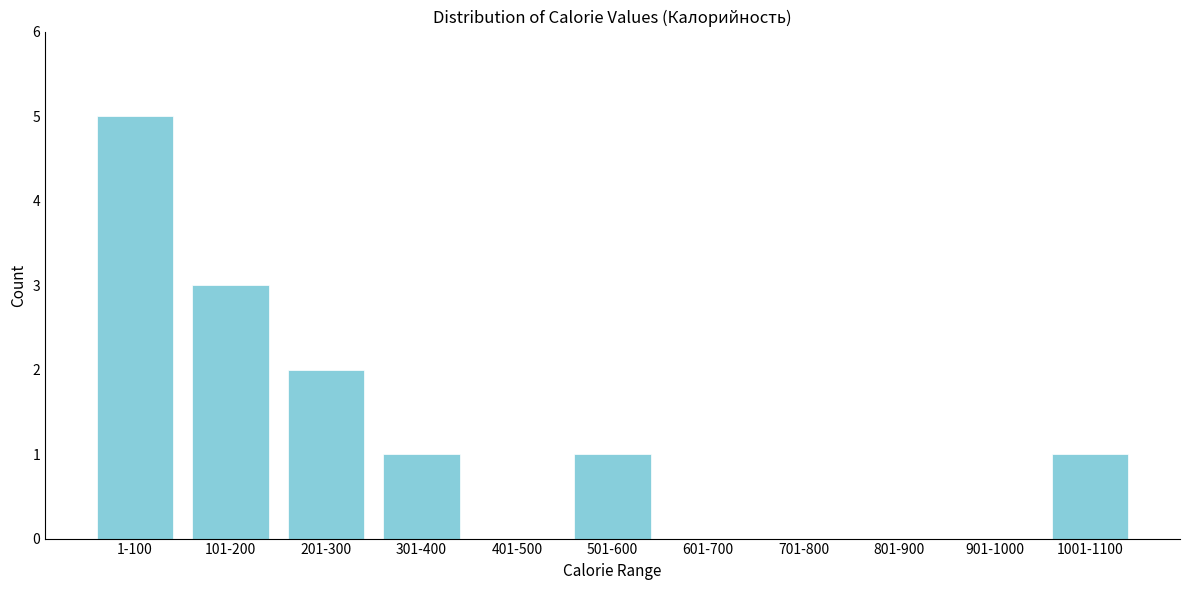

Reading right to left, what are all the values shown in this chart?

1001-1100=1	901-1000=0	801-900=0	701-800=0	601-700=0	501-600=1	401-500=0	301-400=1	201-300=2	101-200=3	1-100=5